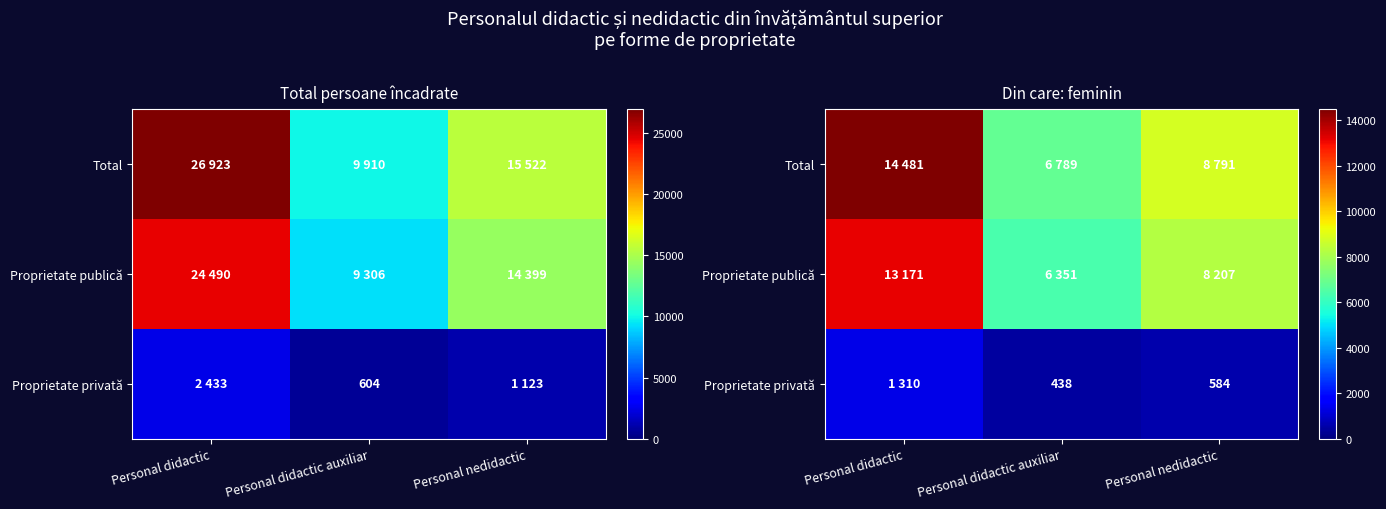

At which label does Proprietate privată first exceed 584?

Personal didactic